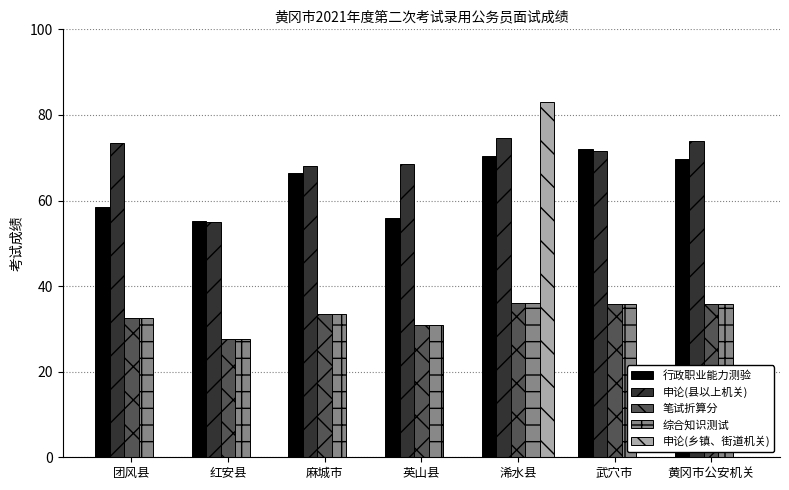

Read the 申论(乡镇、街道机关) value at 浠水县.

83.0